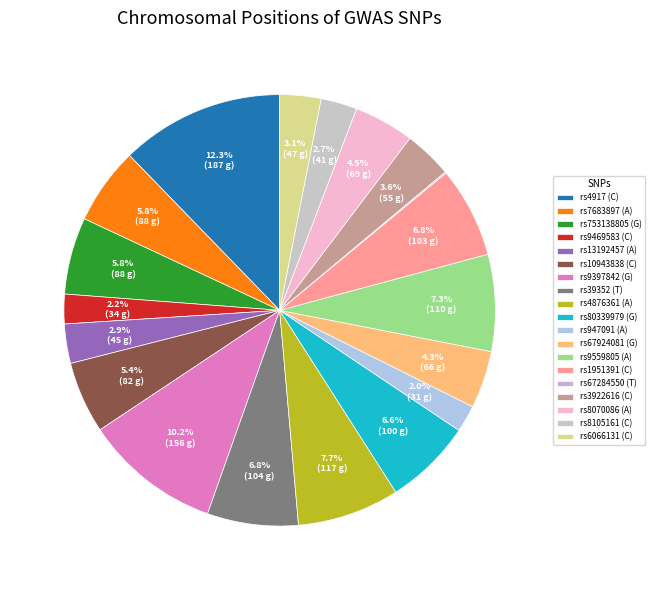

How much of the chart is everything except rs8070086 (A)?

95.5%